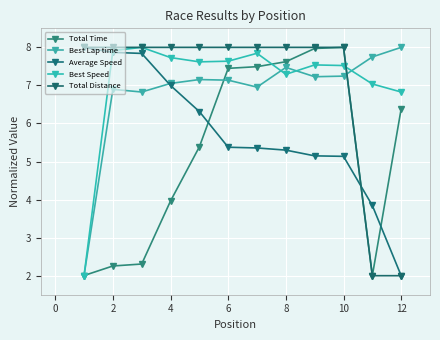

Does the chart have visible grid lines?

Yes